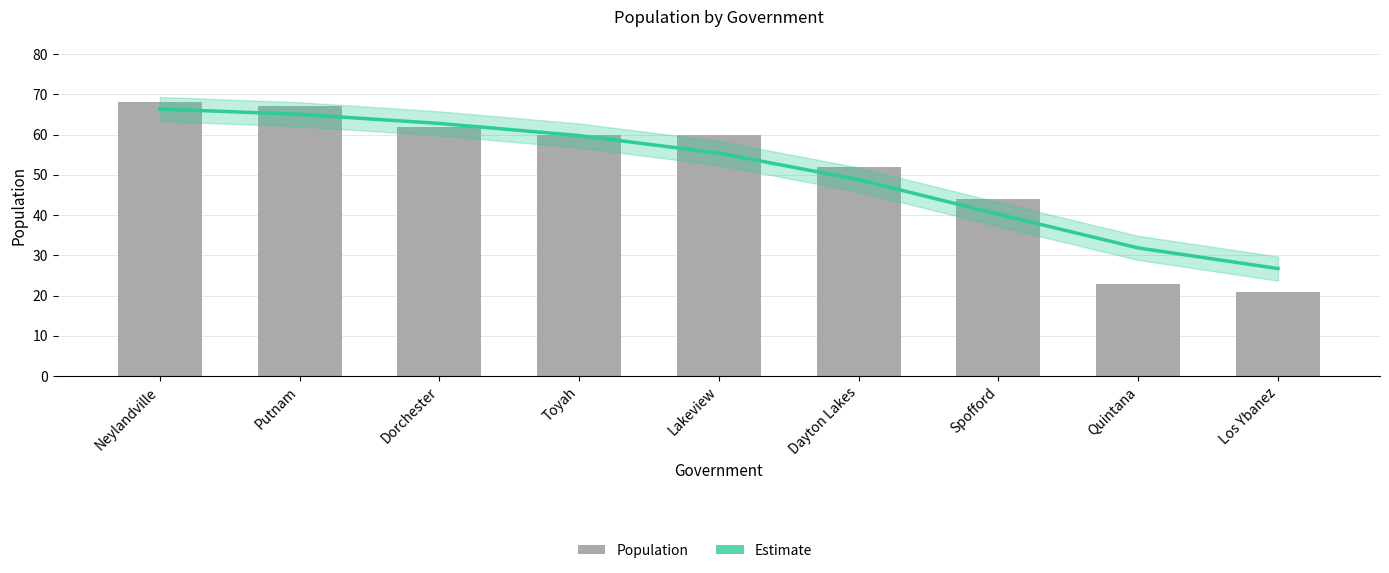

True or false: Estimate has a value of 35.2 at Dorchester.

False